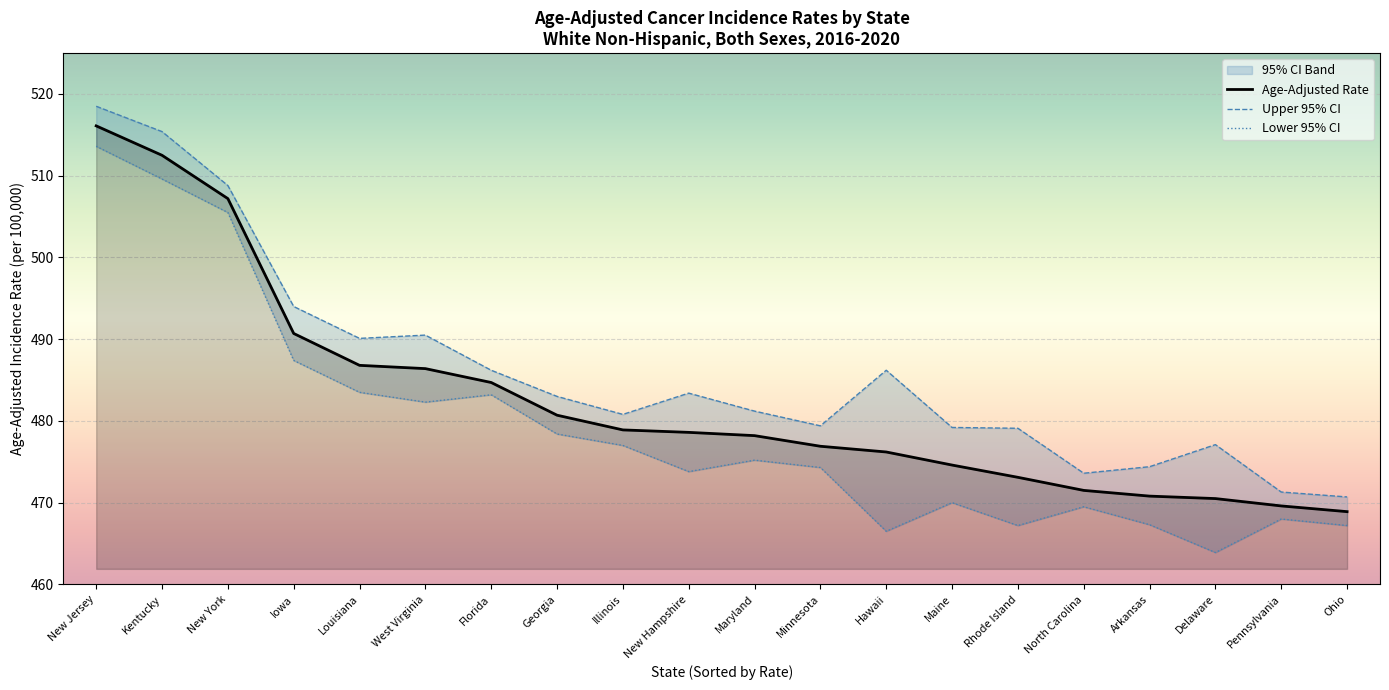

Between Delaware and Arkansas, which is larger?

Arkansas